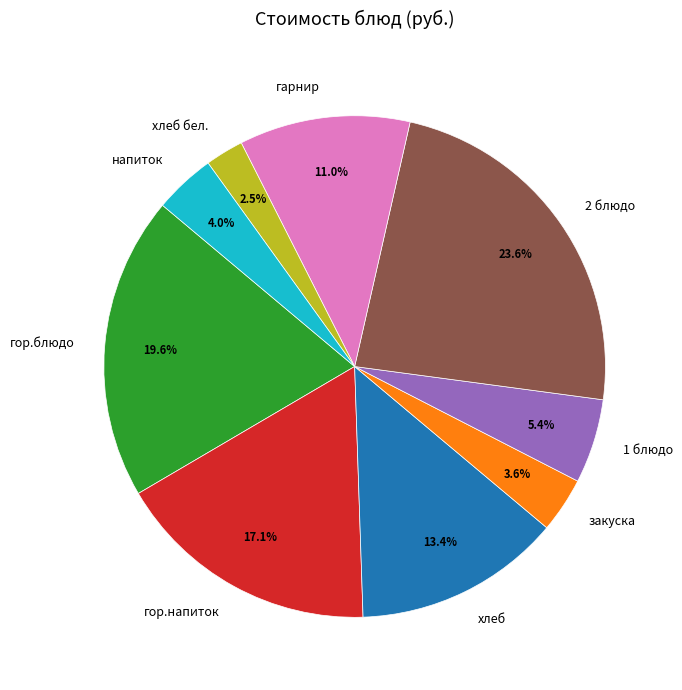

Count the number of slices in the pie.

9